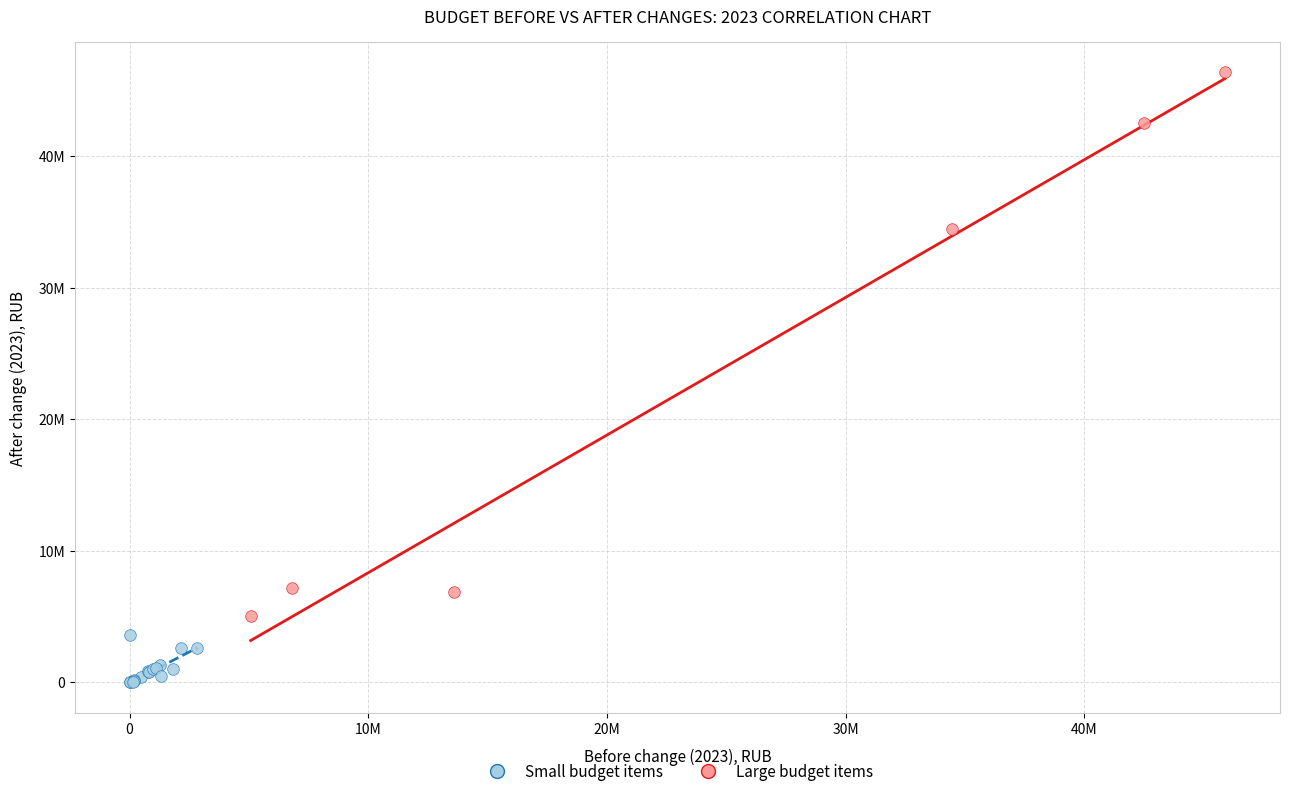

What are all the series names shown in the legend?

Small budget items, Large budget items